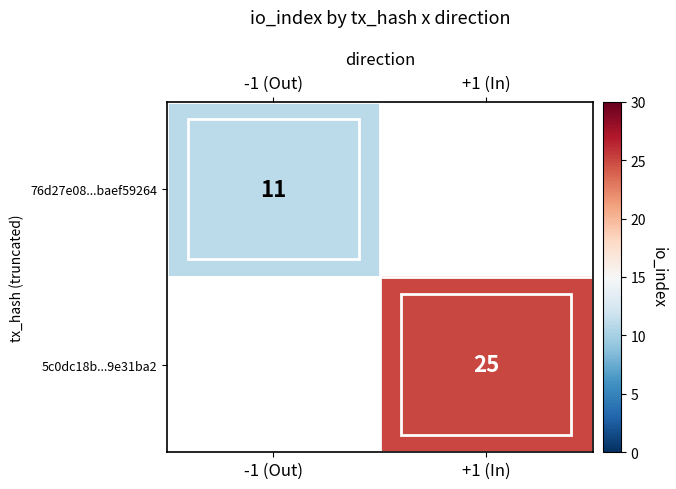

True or false: 76d27e08...baef59264 has a value of 11 at -1 (Out).

True